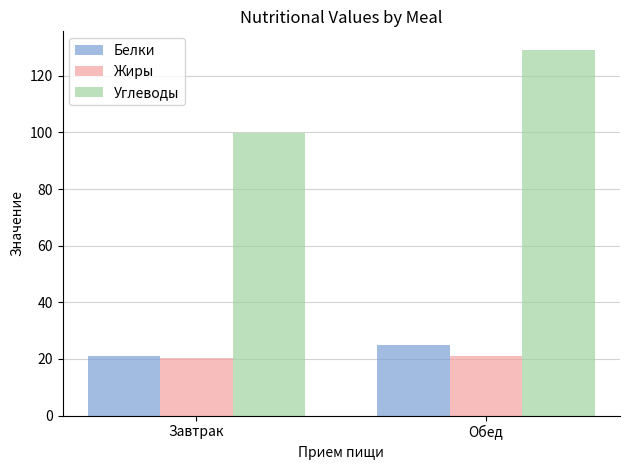

At which label is Углеводы closest to 114?

Завтрак